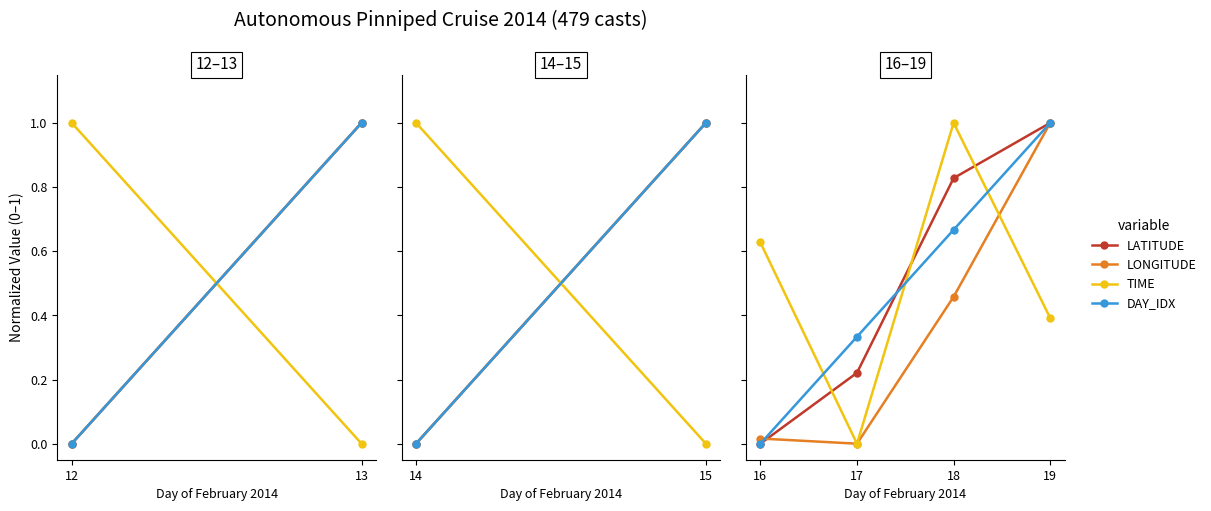

Count the LATITUDE values in the range 0 to 1.

2